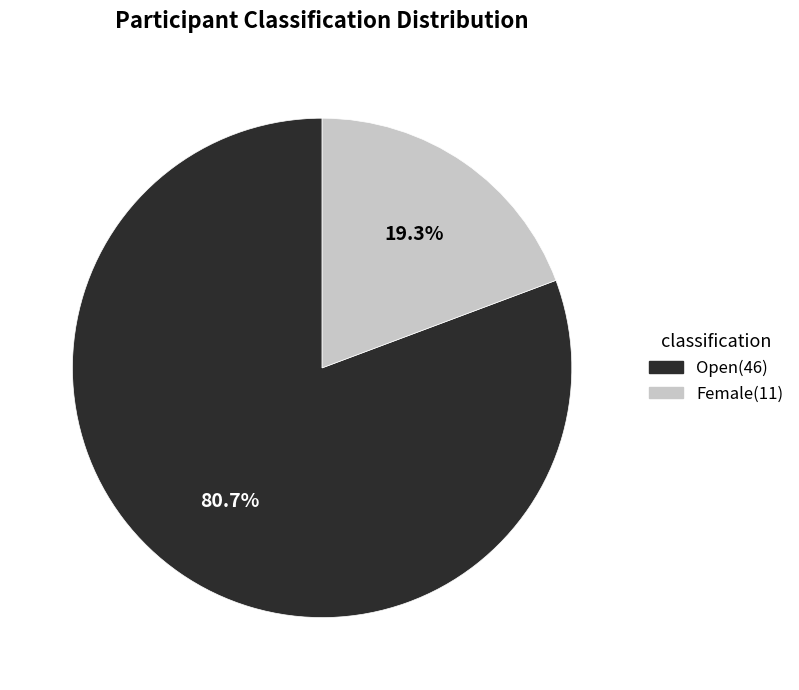

To the nearest percent, what is the difference between the Open and Female slice percentages?

61%